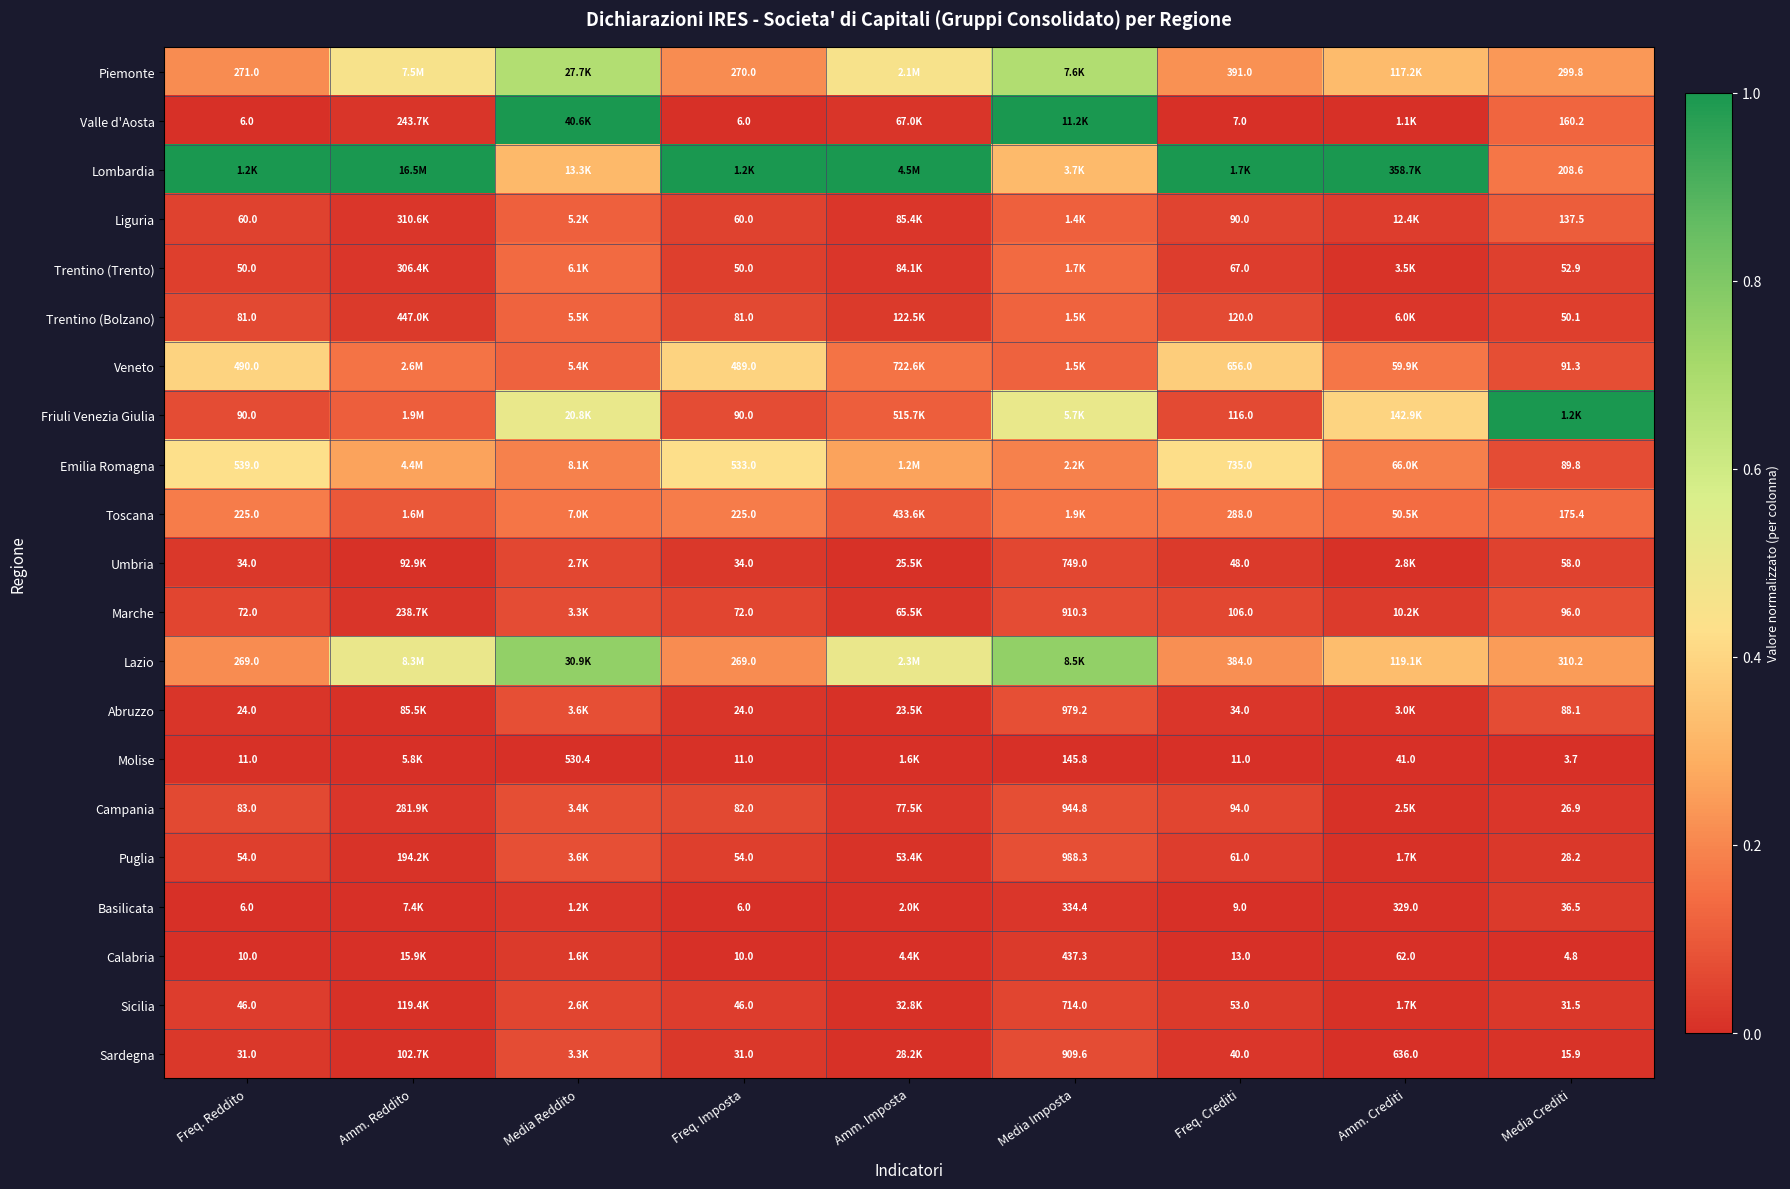

Is the value of Lazio at Media Crediti greater than the value of Lombardia at Media Crediti?

Yes